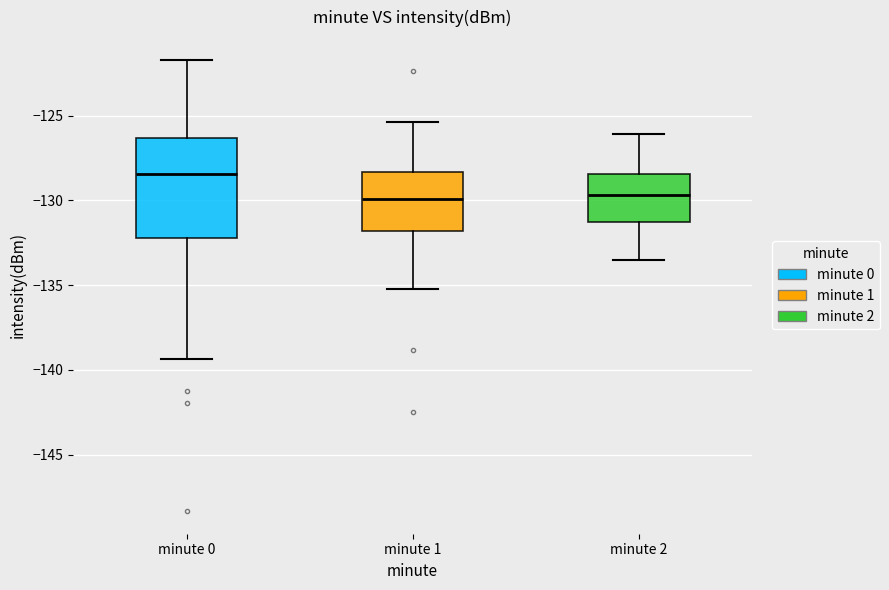

Reading left to right, read every box against the y-axis: the position of its median line, the range the box covers, and the ends of its whiskers. The values are not printed on the chart, so give them approximately, as read against the axis.

minute 0: median -128.5, box -132.0 to -126.5, whiskers -139.5 to -121.5
minute 1: median -130.0, box -132.0 to -128.5, whiskers -135.0 to -125.5
minute 2: median -129.5, box -131.0 to -128.5, whiskers -133.5 to -126.0